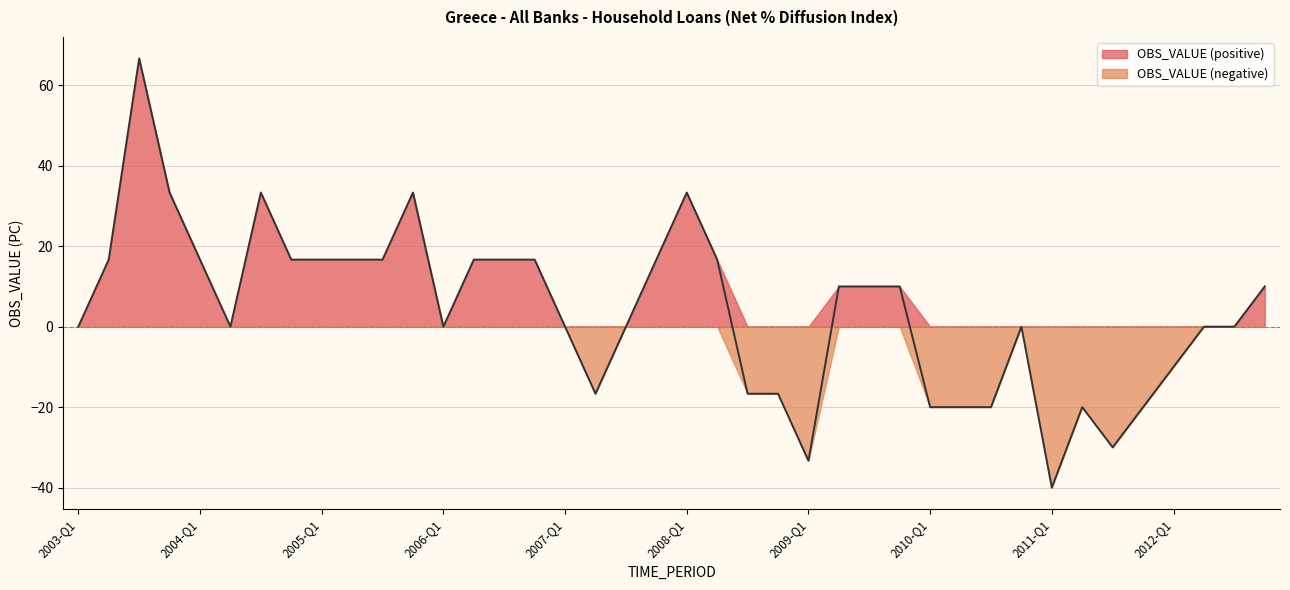

The chart shows a value of 26.3 at 2005-Q3. True or false?

False